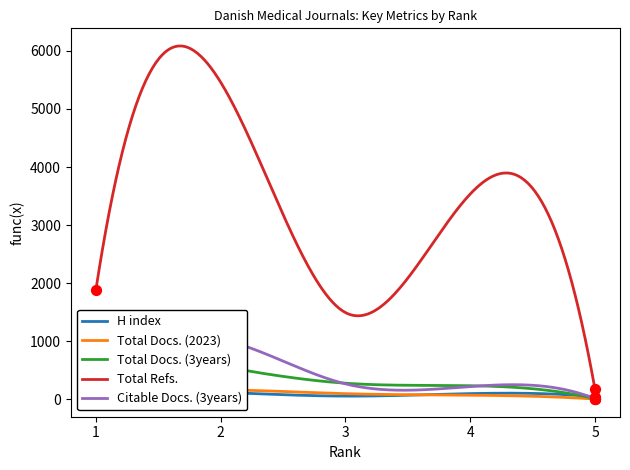

At which category is the sum across all series the highest?

2